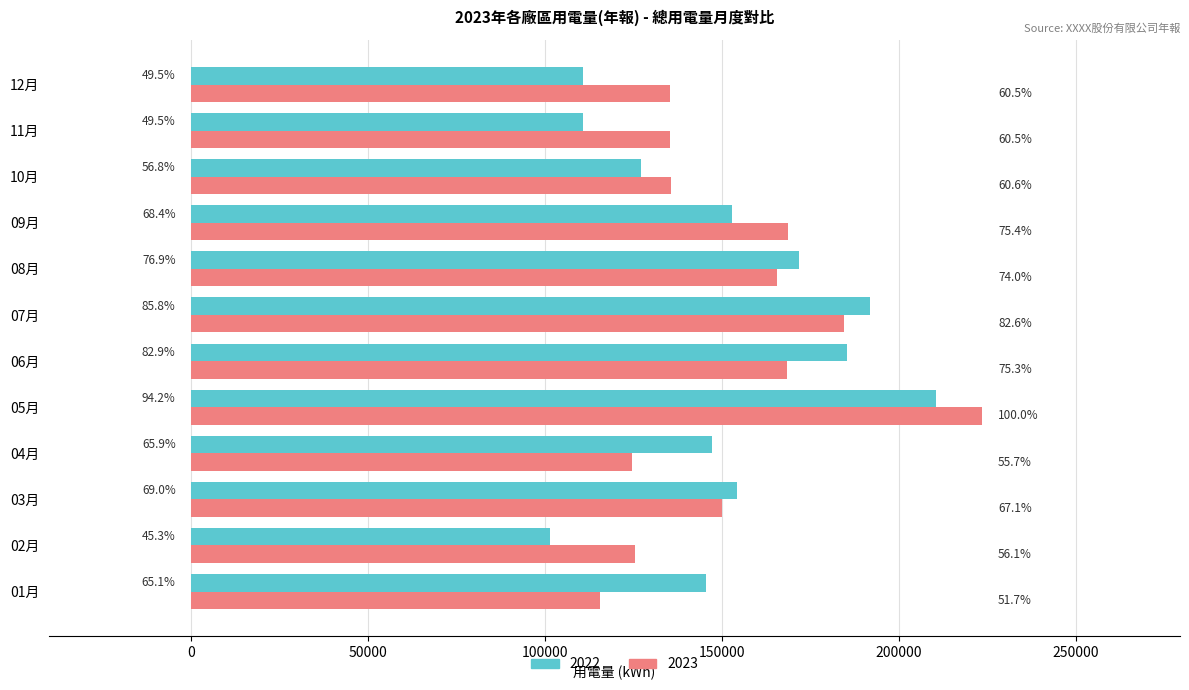

What is the difference between the 2023 values at 03月 and 10月?

14500.3